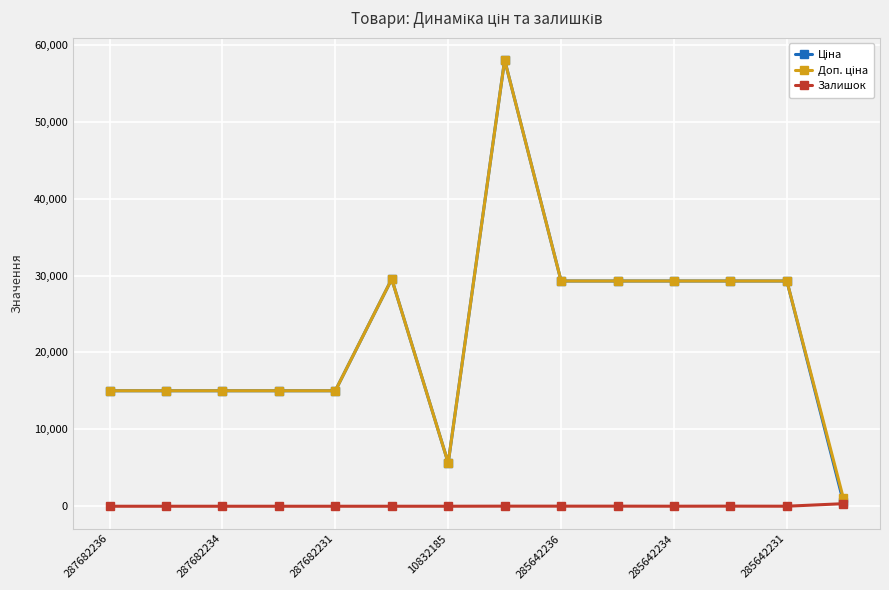

How many lines are shown in the chart?

3